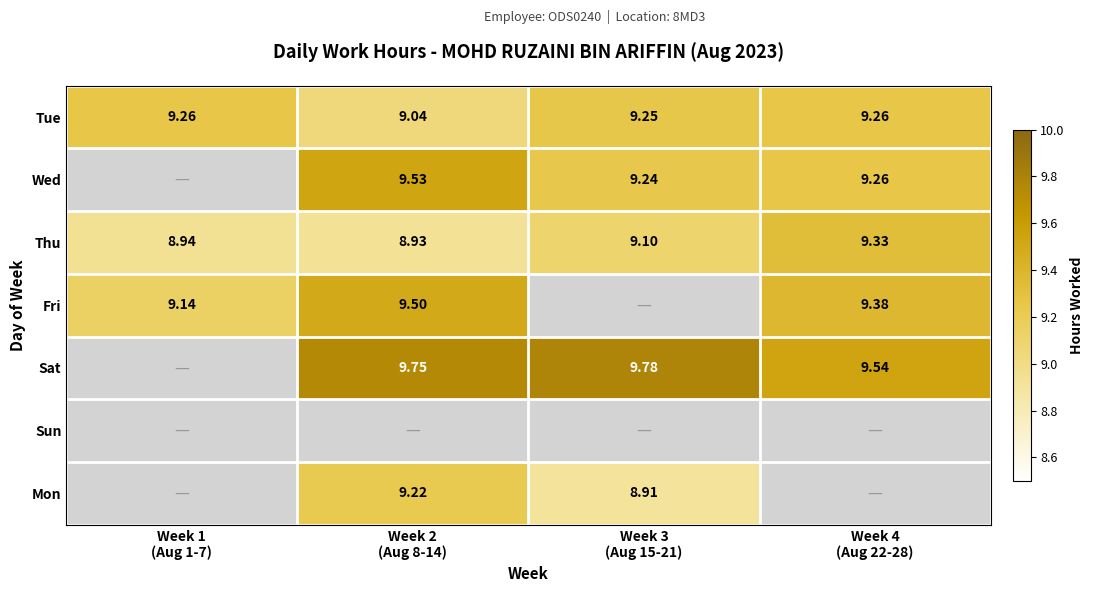

Where does the Sat series first go above 9?

Week 2 (Aug 8-14)